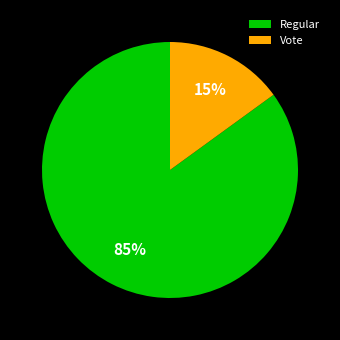

The Regular slice represents 85% of the pie. True or false?

True